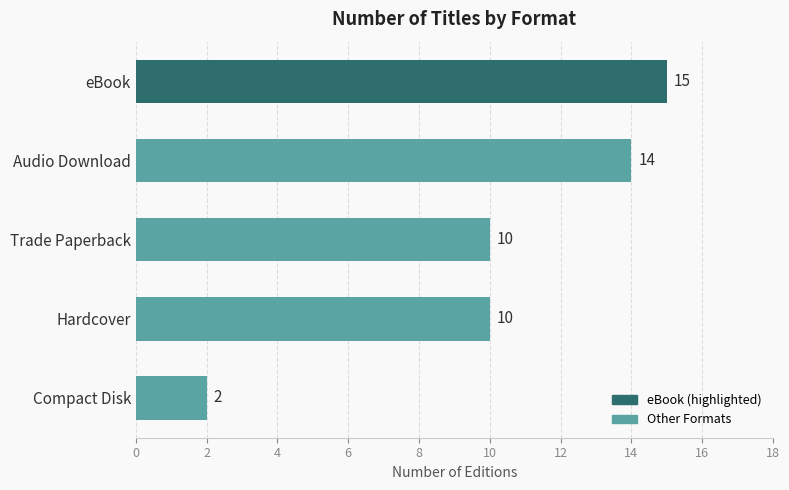

Which has a higher value, Compact Disk or Trade Paperback?

Trade Paperback